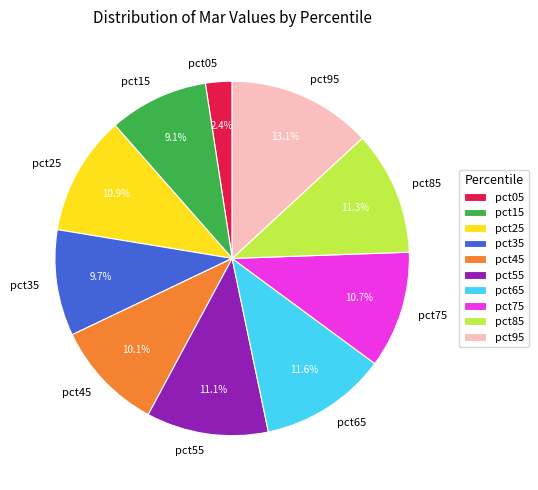

Is it true that pct75 is 11% of the pie?

True